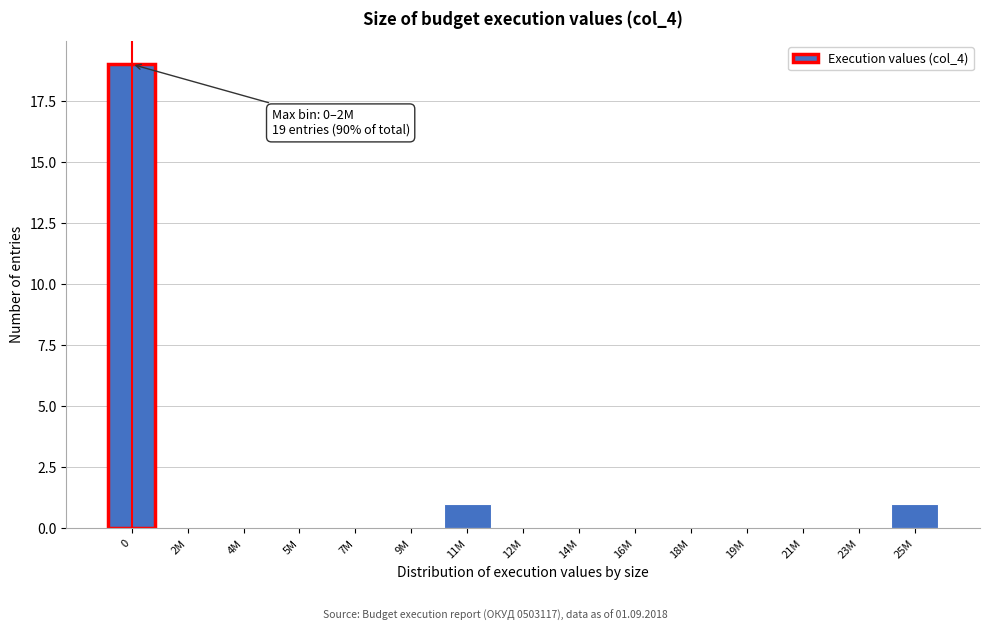

Reading left to right, list all the values displayed in this chart.

0=19	2M=0	4M=0	5M=0	7M=0	9M=0	11M=1	12M=0	14M=0	16M=0	18M=0	19M=0	21M=0	23M=0	25M=1